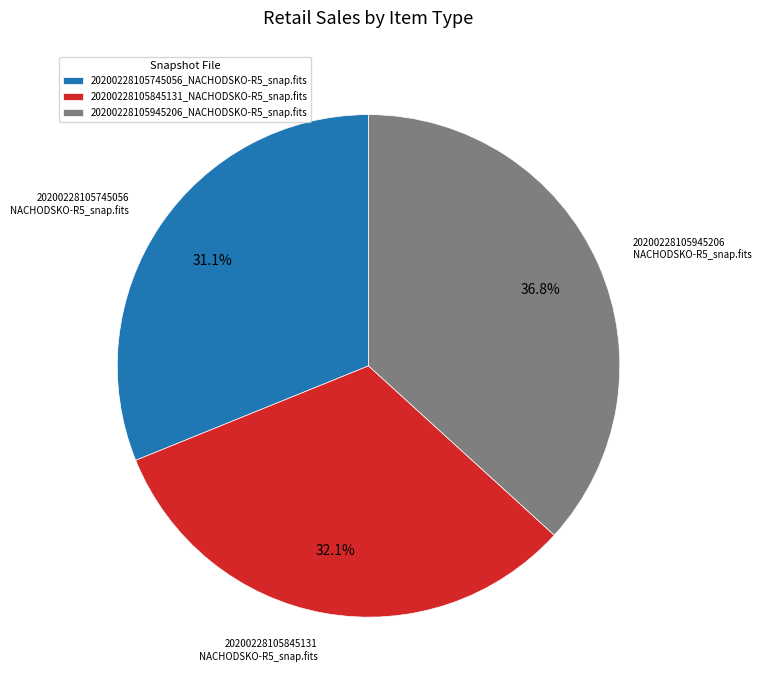

Combined, what portion of the pie is 20200228105845131_NACHODSKO-R5_snap.fits and 20200228105945206_NACHODSKO-R5_snap.fits?

68.9%